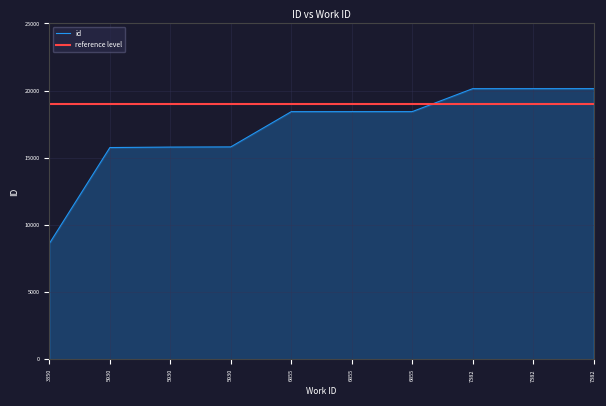

The chart shows a value of 8623 at 3350. True or false?

True